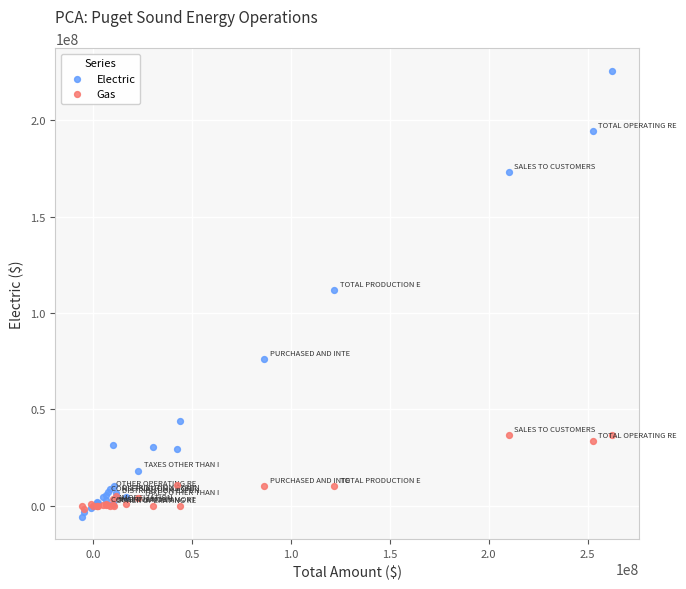

Which series has the widest spread of Y values?

Electric